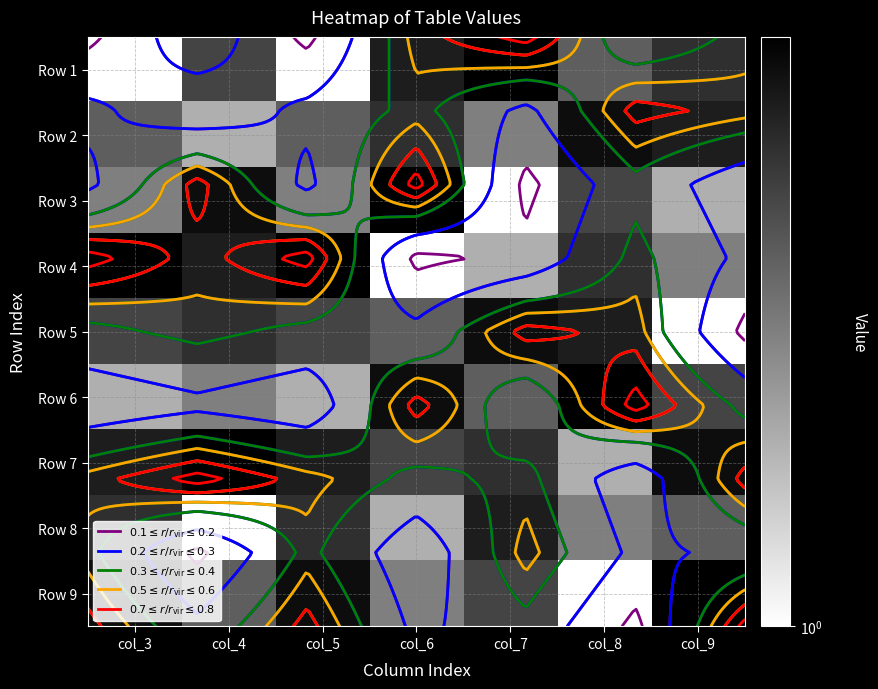

At which category does the chart reach its peak across all series?

col_7